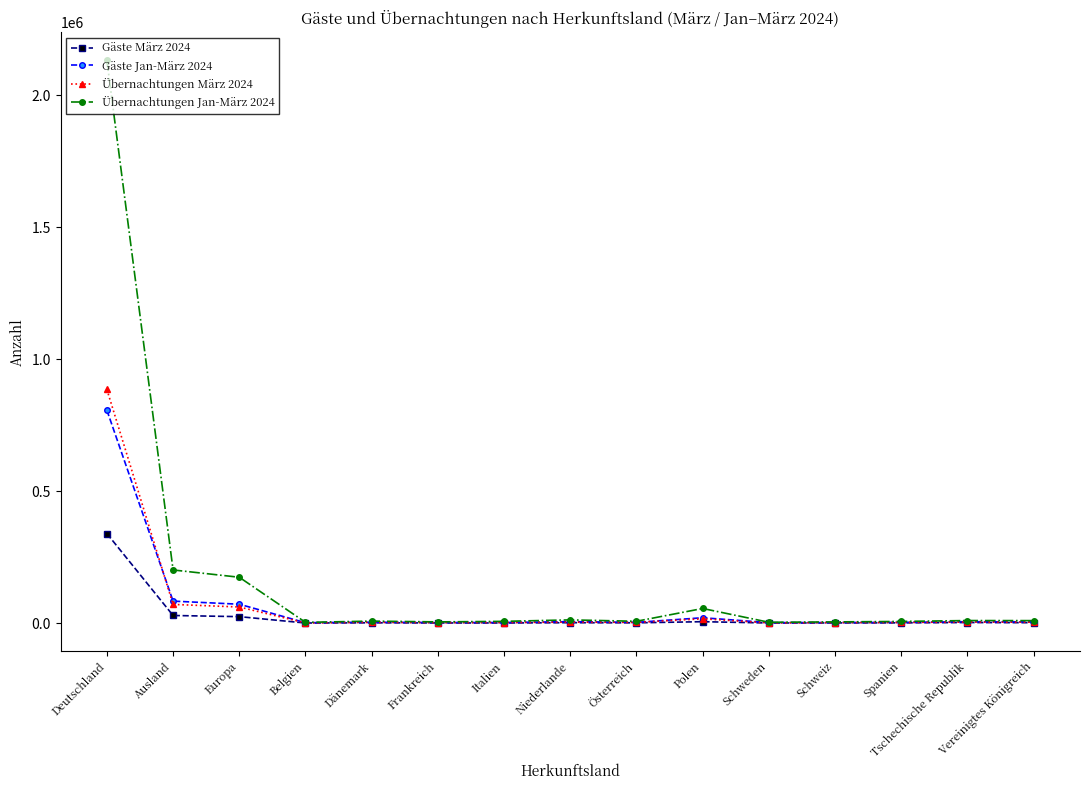

The value of Gäste Jan-März 2024 at Ausland is 83561. True or false?

True